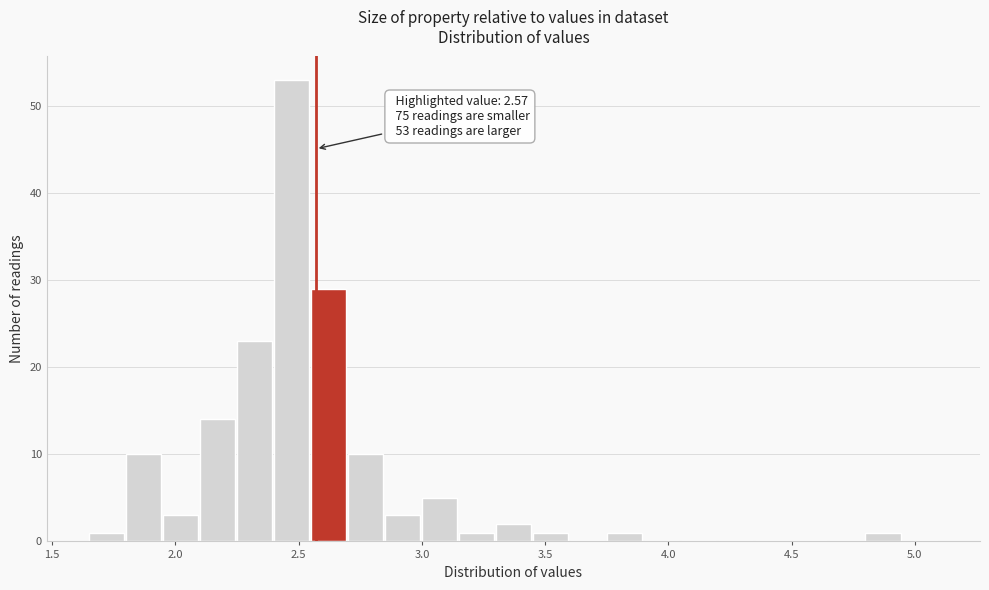

Around what value on the x-axis is the tallest bar? Give the approximate position of its centre, as read against the axis.

2.45